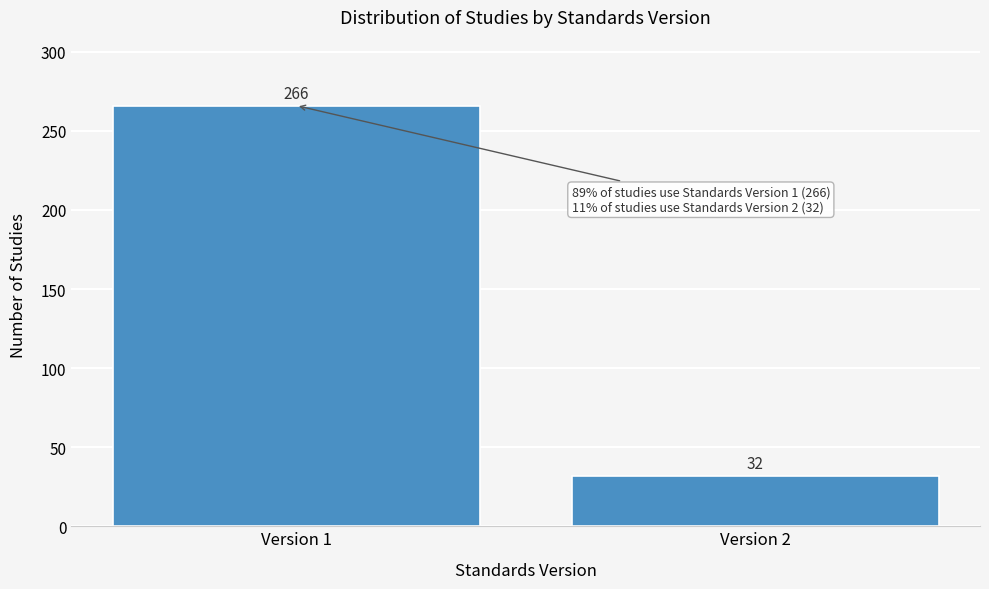

Reading right to left, list all the values displayed in this chart.

32	266